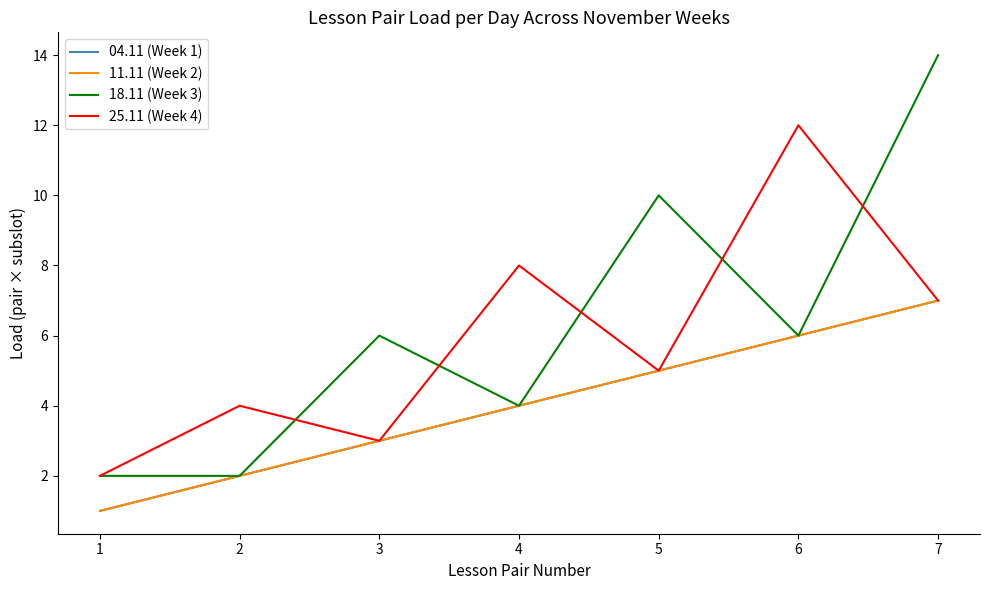

At which label is 11.11 (Week 2) closest to 4?

4